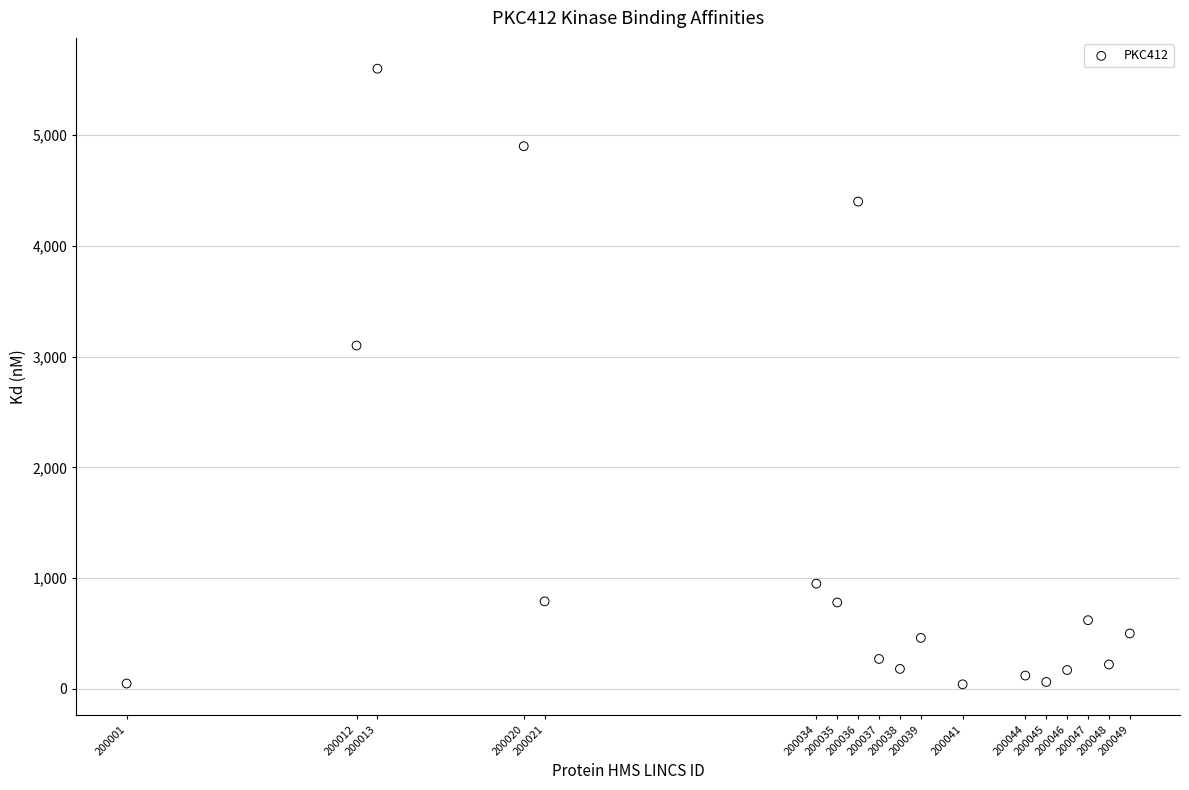

What Y value in the scatter plot is closest to 2820?

3100